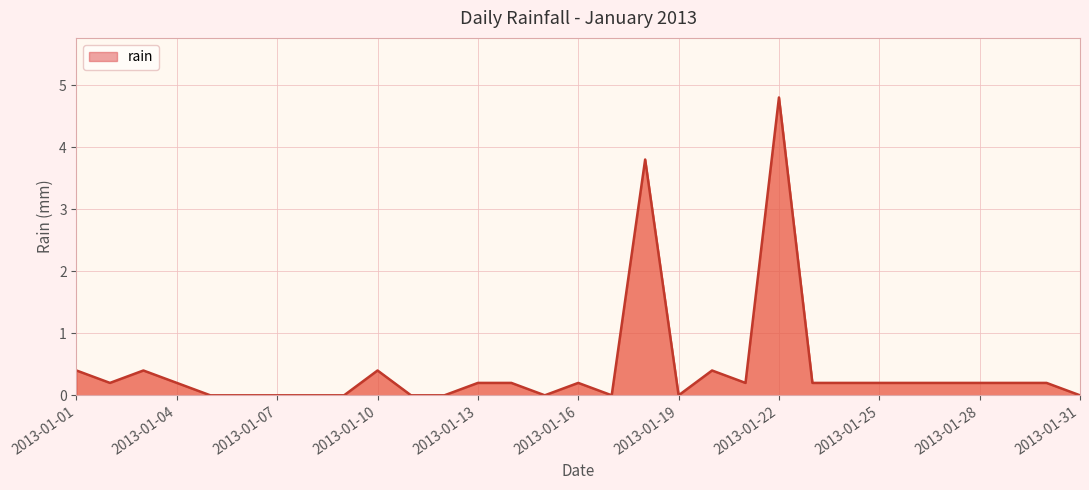

What is the greatest value displayed?

4.8